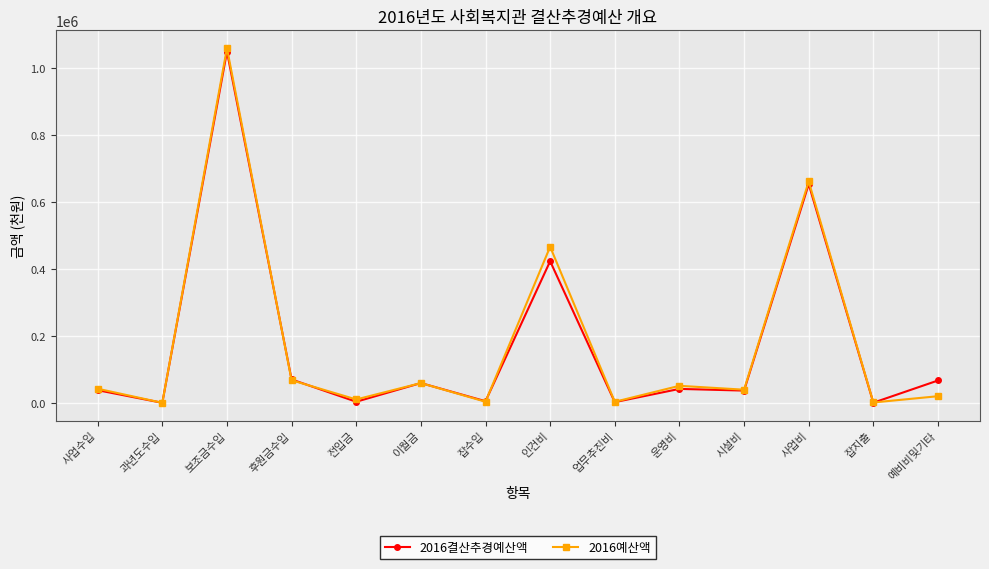

Which series has the widest spread of values?

2016예산액